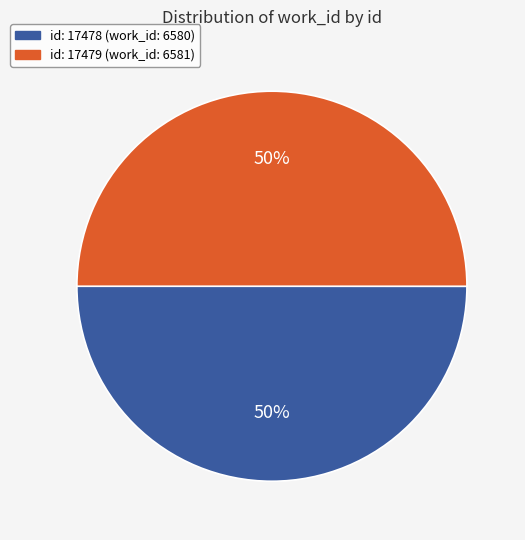

To the nearest percent, what is the average slice percentage?

50%